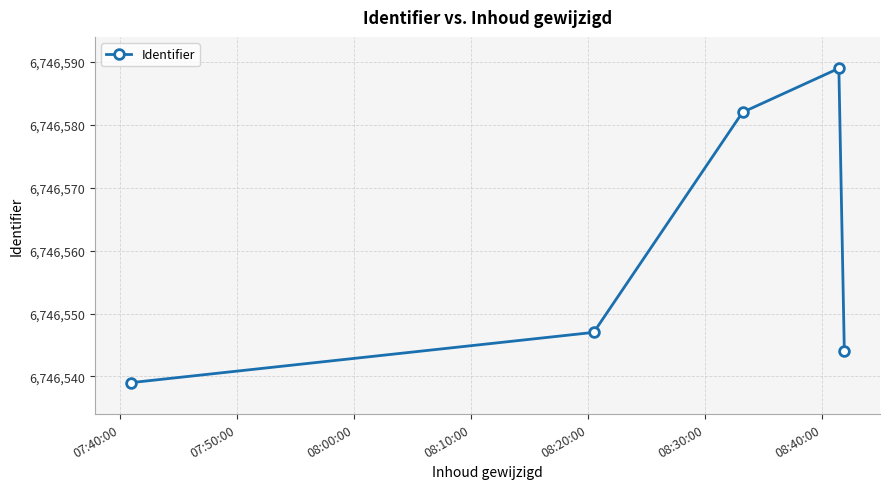

True or false: there are more than 2 points higher than both neighbors.

False